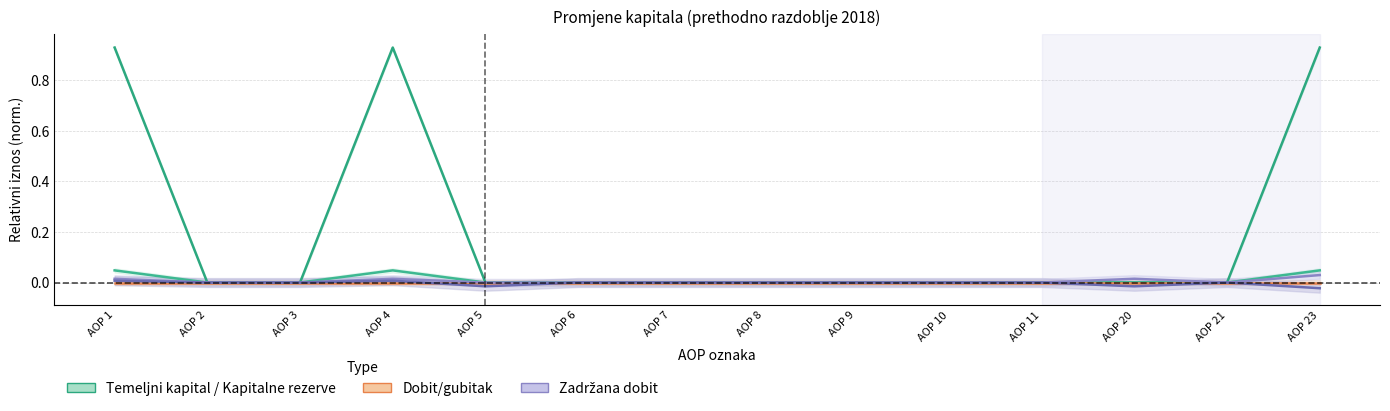

True or false: Kapitalne rezerve and Zakonske rezerve intersect in this chart.

False